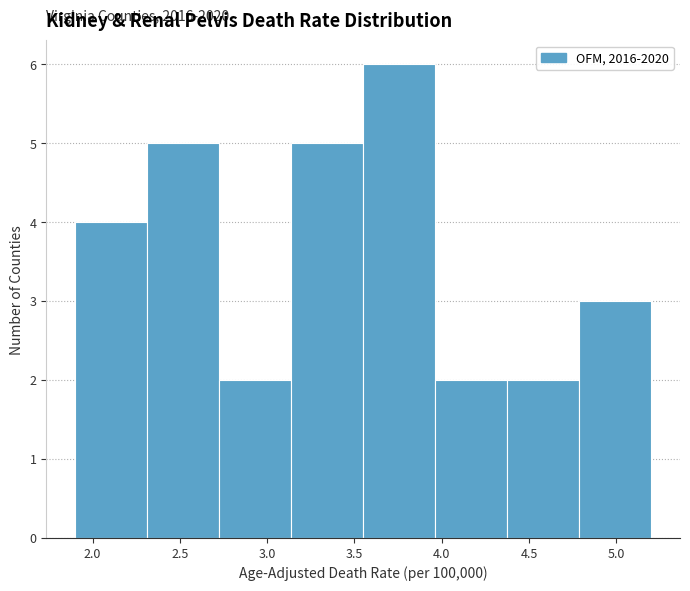

Which range on the x-axis has the tallest bar?

3.55 to 3.95